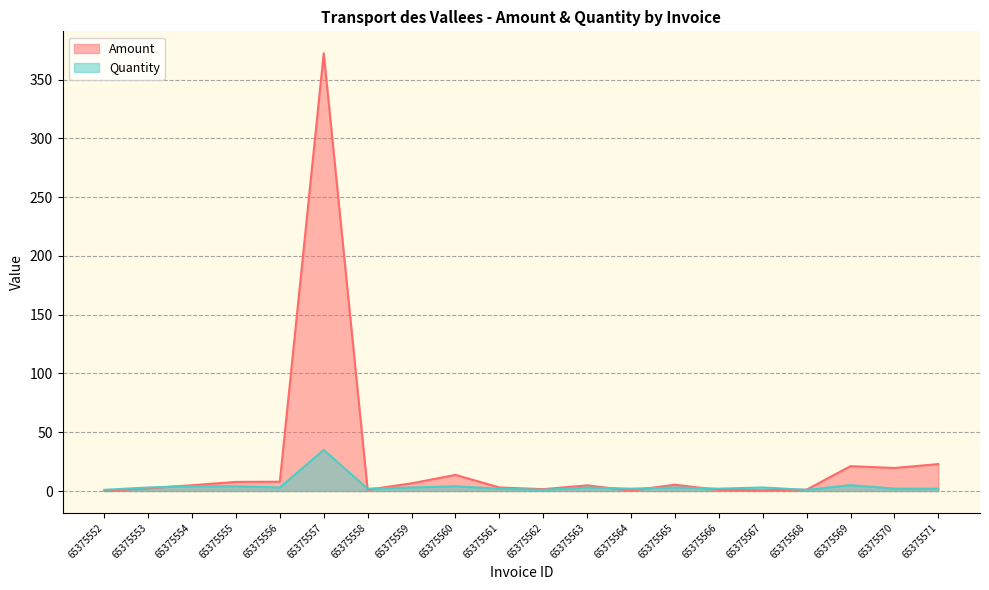

After their last crossing, which series has the higher values: Amount or Quantity?

Amount